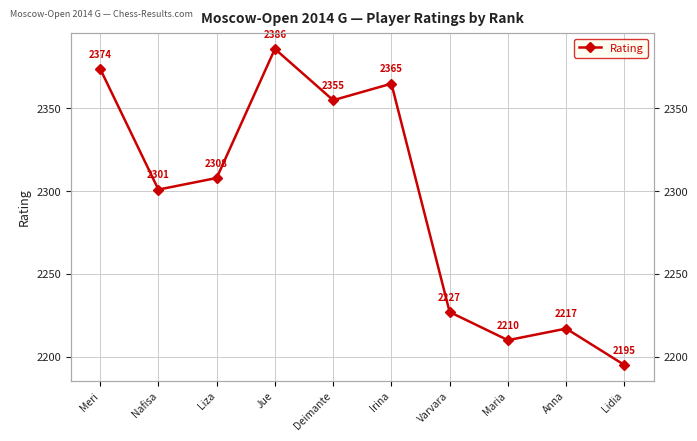

How many points are lower than both their immediate neighbors (excluding endpoints)?

3